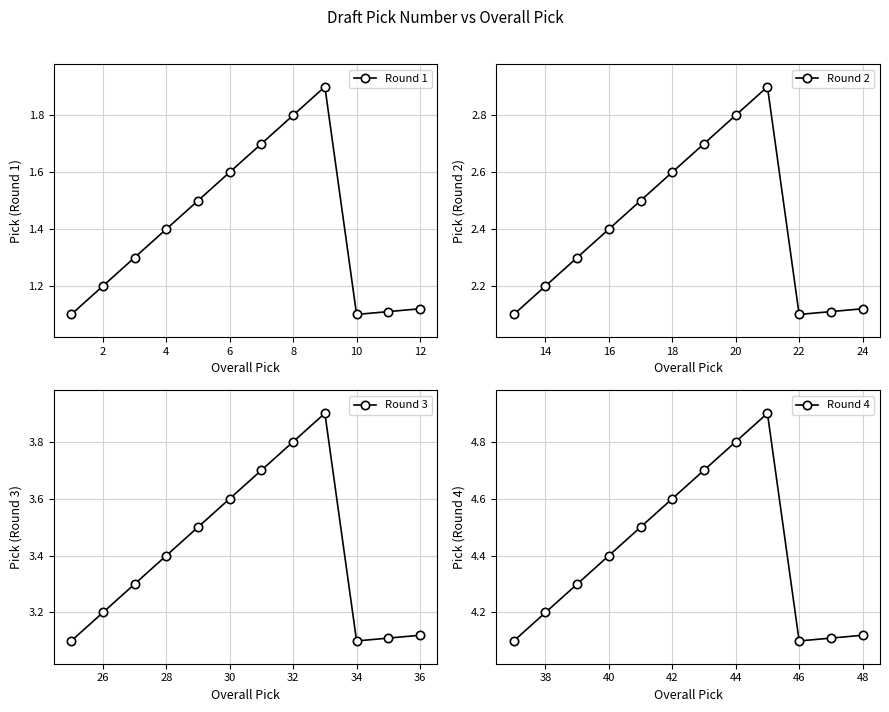

True or false: Round 1 and Round 2 intersect in this chart.

False